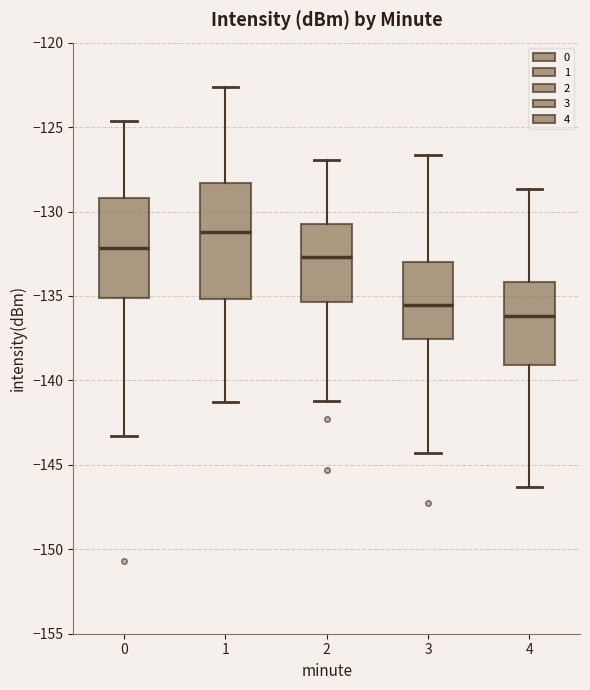

Reading left to right, transcribe this box plot: for each box, give where its median line is, the range the box spans, and where its two whiskers end, as read against the y-axis. The values are not printed on the chart, so give them approximately, as read against the axis.

0: median -132.0, box -135.0 to -129.0, whiskers -143.5 to -124.5
1: median -131.0, box -135.0 to -128.5, whiskers -141.5 to -122.5
2: median -132.5, box -135.5 to -130.5, whiskers -141.0 to -127.0
3: median -135.5, box -137.5 to -133.0, whiskers -144.5 to -126.5
4: median -136.0, box -139.0 to -134.0, whiskers -146.5 to -128.5